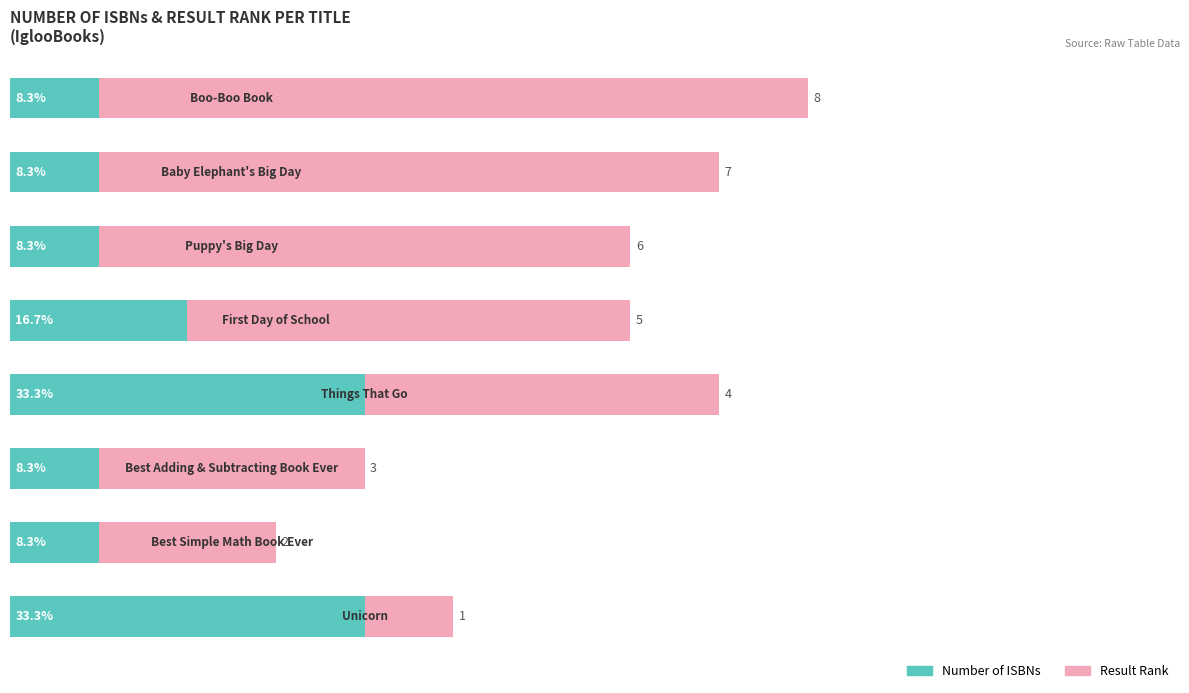

Which series has the largest total across all categories?

Result Rank